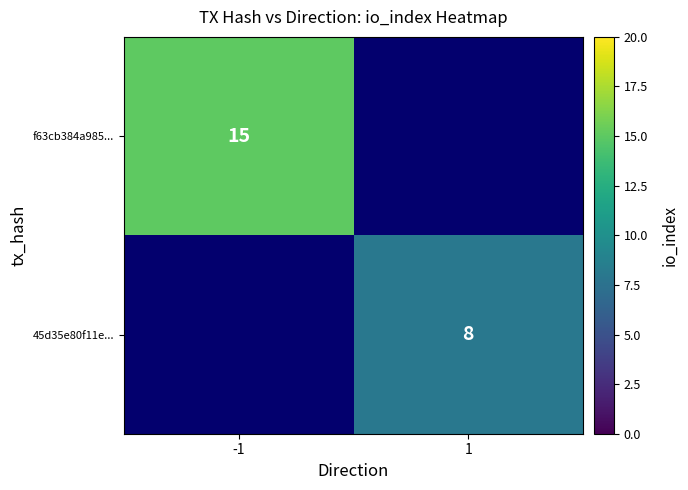

The value of 45d35e80f11e... at 1 is 8. True or false?

True